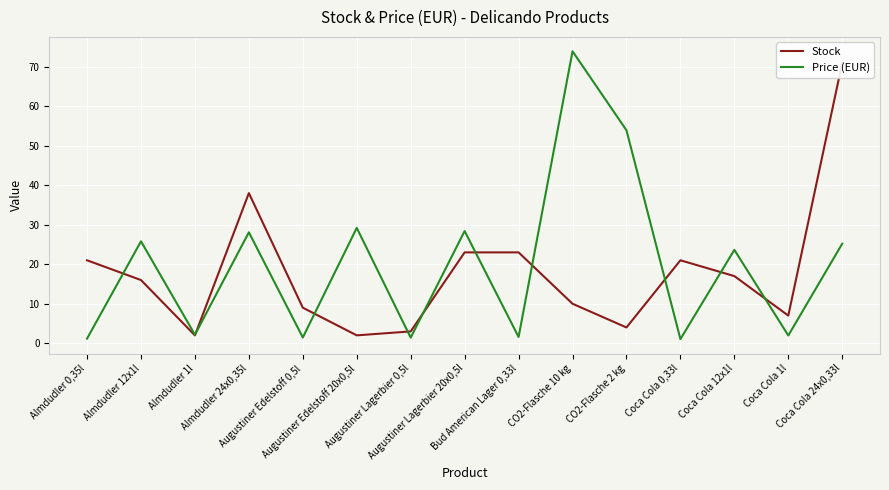

Reading left to right, what are all the values shown in this chart?

Stock: Almdudler 0,35l=21.0	Almdudler 12x1l=16.0	Almdudler 1l=2.0	Almdudler 24x0,35l=38.0	Augustiner Edelstoff 0,5l=9.0	Augustiner Edelstoff 20x0,5l=2.0	Augustiner Lagerbier 0,5l=3.0	Augustiner Lagerbier 20x0,5l=23.0	Bud American Lager 0,33l=23.0	CO2-Flasche 10 kg=10.0	CO2-Flasche 2 kg=4.0	Coca Cola 0,33l=21.0	Coca Cola 12x1l=17.0	Coca Cola 1l=7.0	Coca Cola 24x0,33l=71.0
Price (EUR): Almdudler 0,35l=1.2	Almdudler 12x1l=25.8	Almdudler 1l=2.1	Almdudler 24x0,35l=28.1	Augustiner Edelstoff 0,5l=1.5	Augustiner Edelstoff 20x0,5l=29.2	Augustiner Lagerbier 0,5l=1.4	Augustiner Lagerbier 20x0,5l=28.4	Bud American Lager 0,33l=1.6	CO2-Flasche 10 kg=73.9	CO2-Flasche 2 kg=53.9	Coca Cola 0,33l=1.1	Coca Cola 12x1l=23.6	Coca Cola 1l=2.0	Coca Cola 24x0,33l=25.2